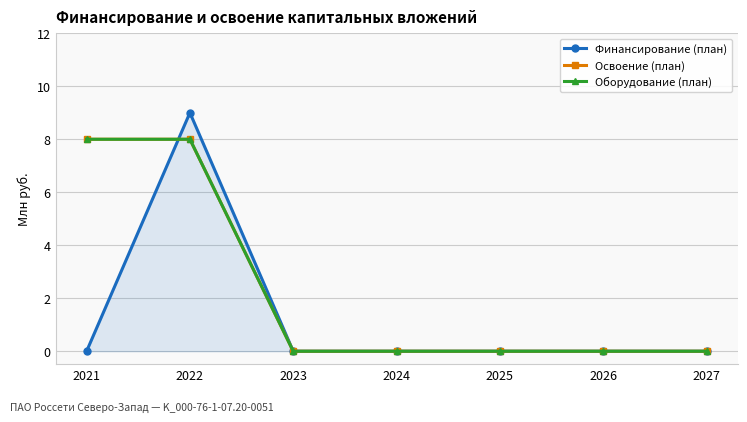

Which series has the largest total across all categories?

Освоение (план)